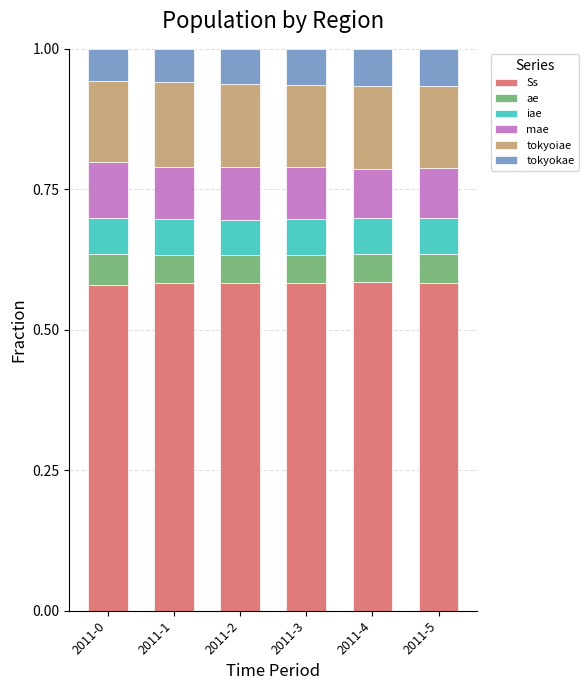

Count the number of data series in this chart.

6